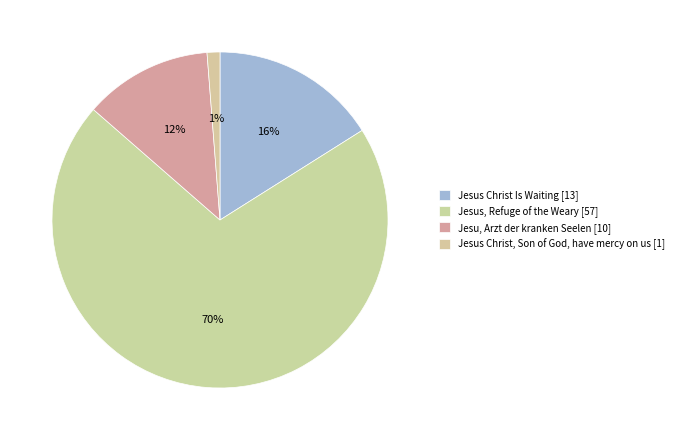

Does any single category account for the majority?

Yes